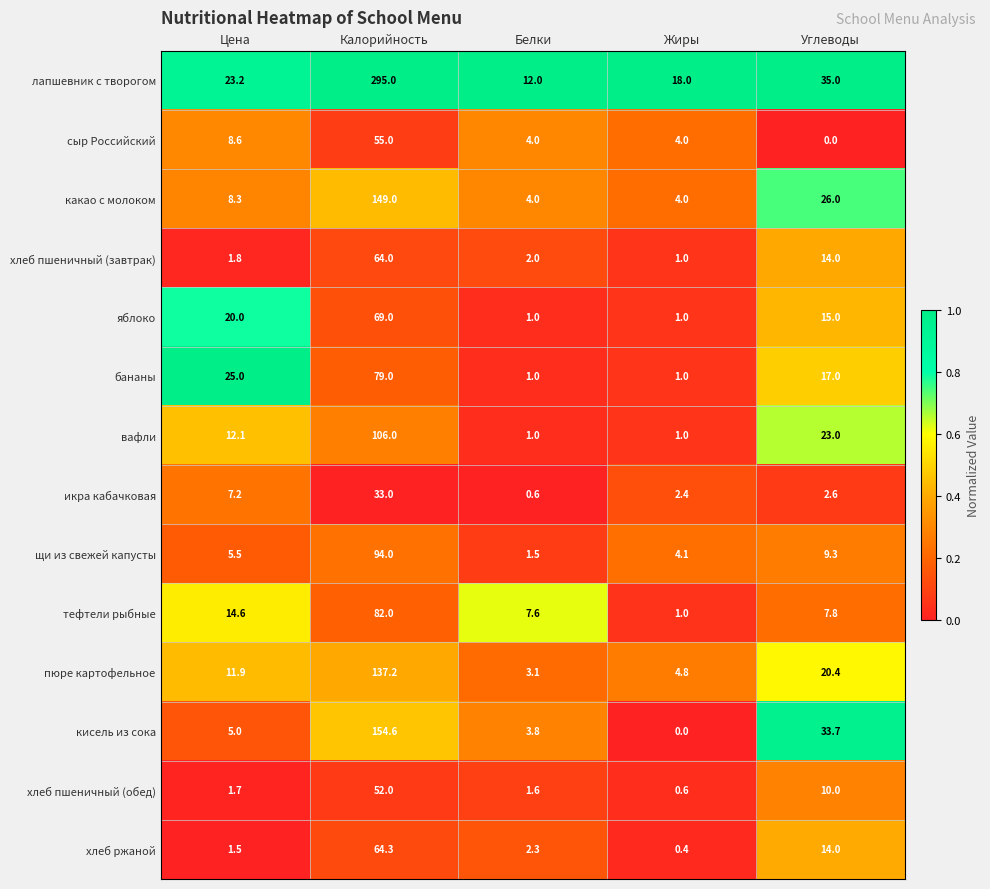

Which category has the lowest value in the хлеб пшеничный (обед) series?

Жиры